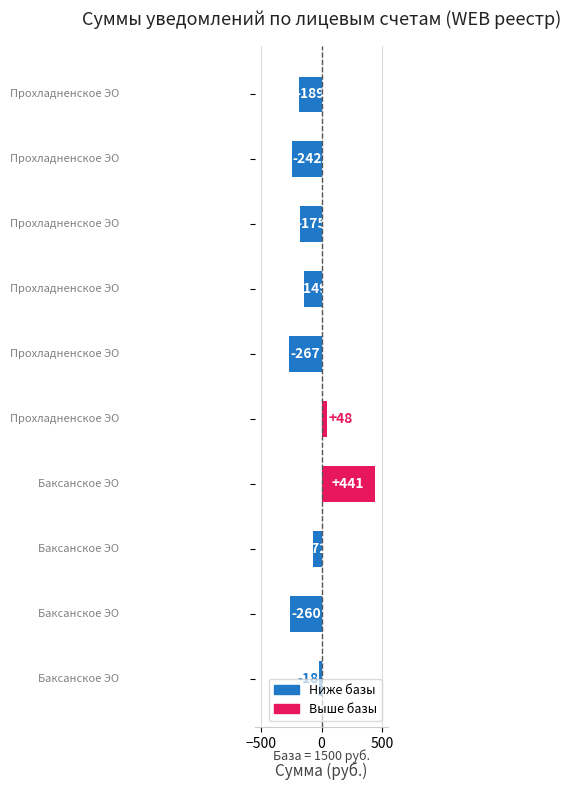

What is the value of the 7th bar from the top?

440.8